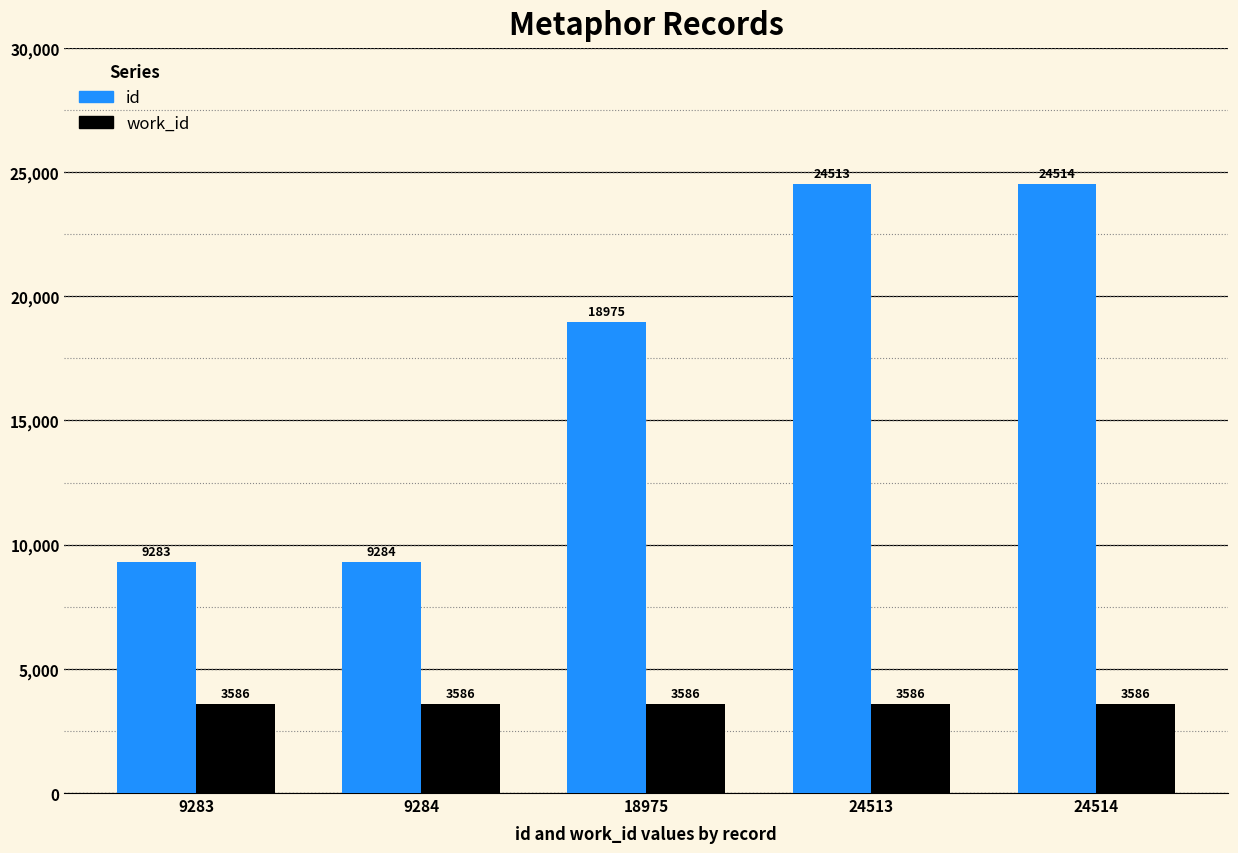

The value of id at 24514 is 24514. True or false?

True